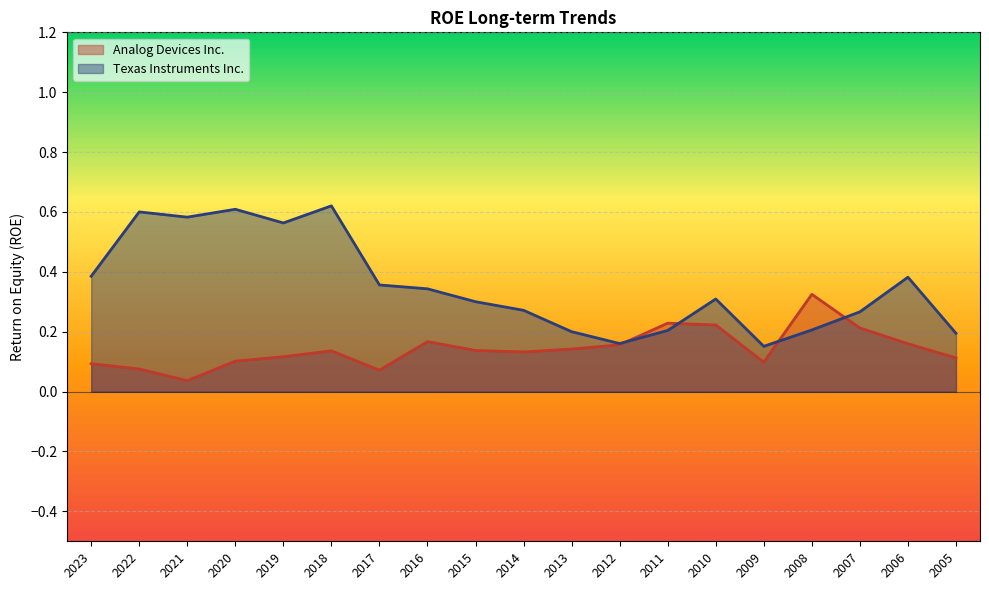

At which label does Analog Devices Inc. reach its peak?

2008